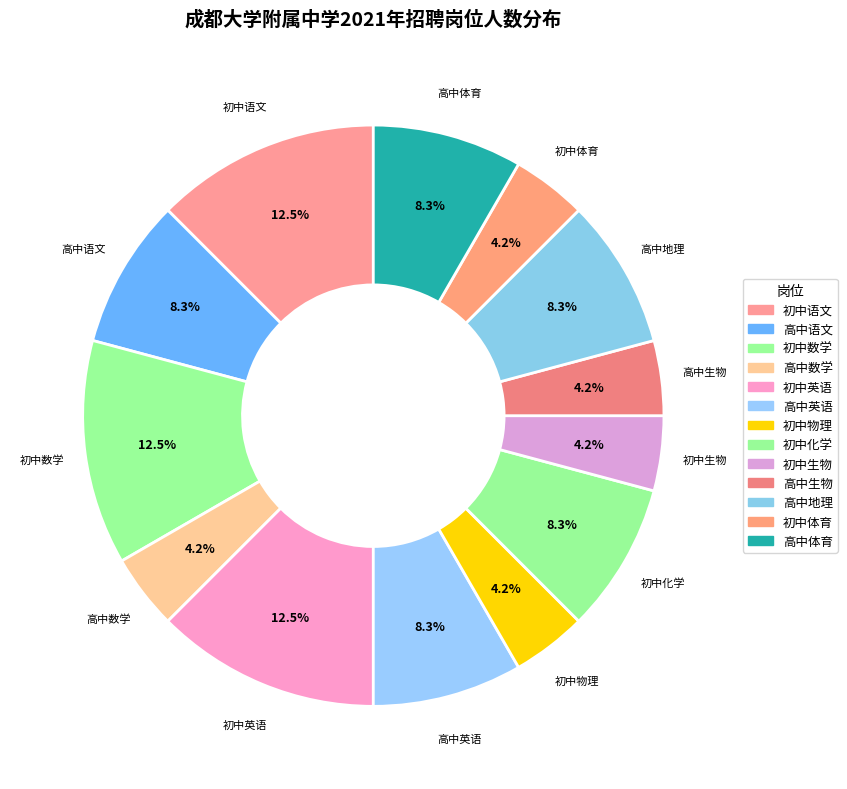

Does 初中数学 represent more than half of the total?

No